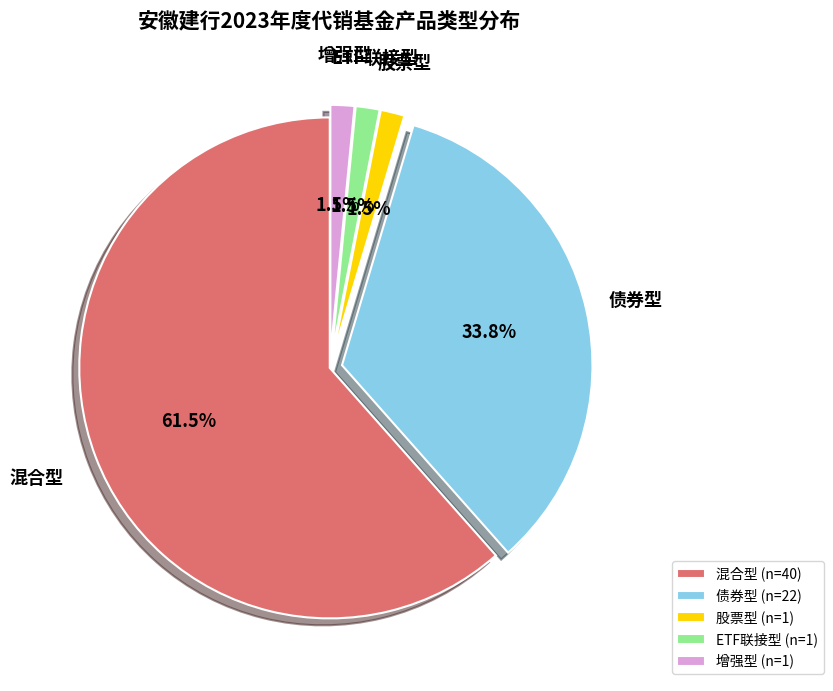

To the nearest percent, what percentage of the pie is 债券型?

34%